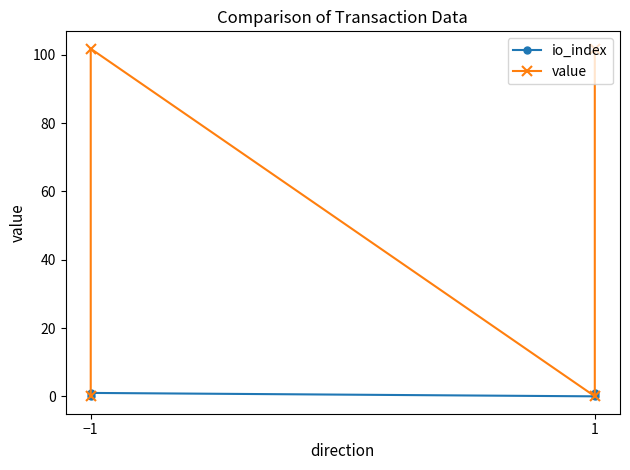

How many interior local valleys does the io_index series have?

1